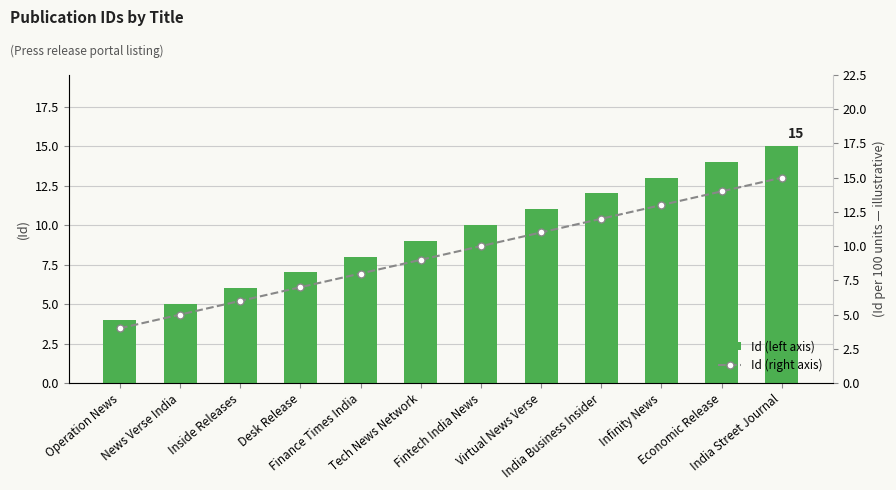

The value of Id (right axis) at Operation News is 4. True or false?

True